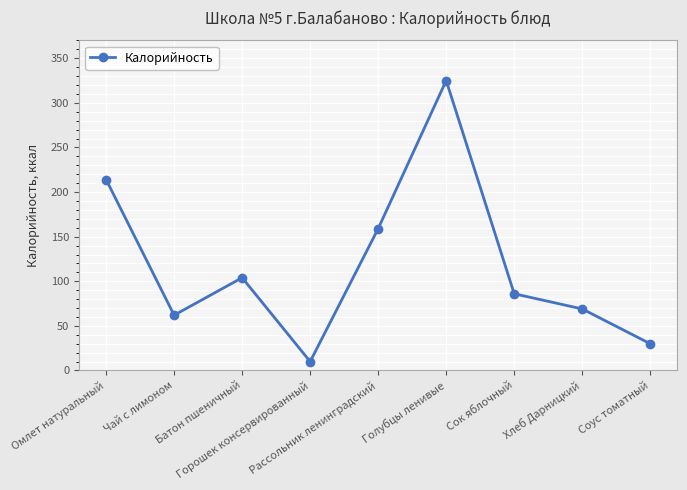

What is the smallest value displayed?

10